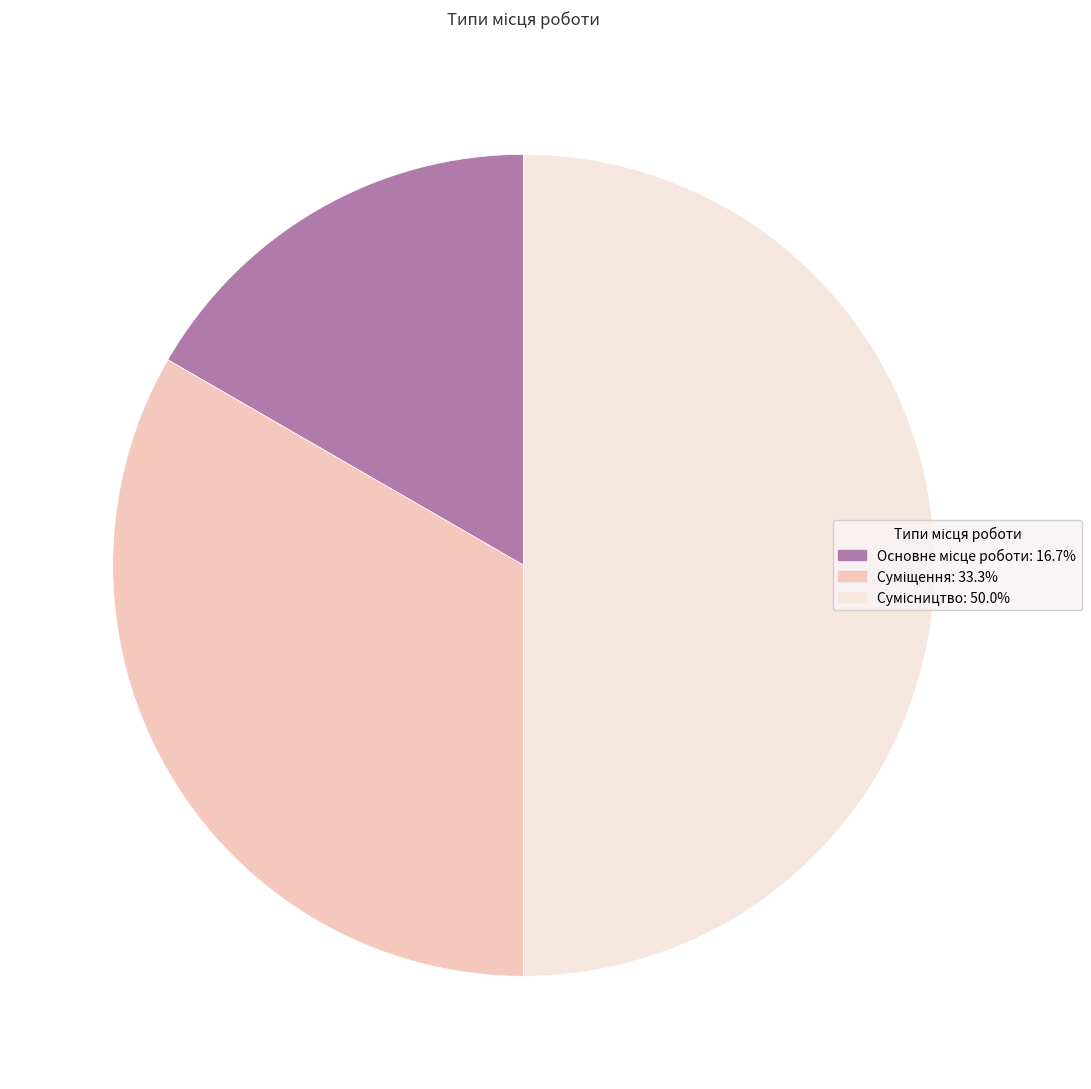

What percentage is the Сумісництво slice, to the nearest percent?

50%